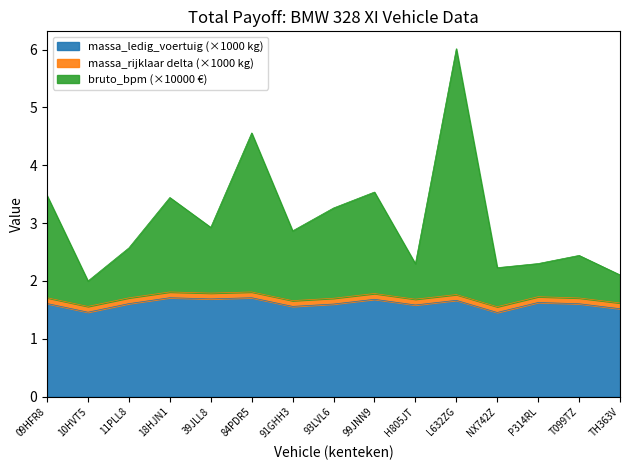

What value does the massa_ledig_voertuig series have at H805JT?

1.6